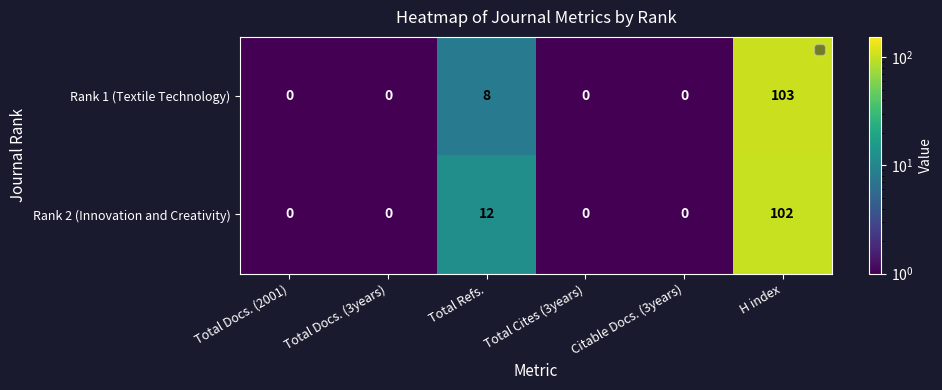

List the series in order of their peak value, highest first.

Rank 1 (Textile Technology), Rank 2 (Innovation and Creativity)